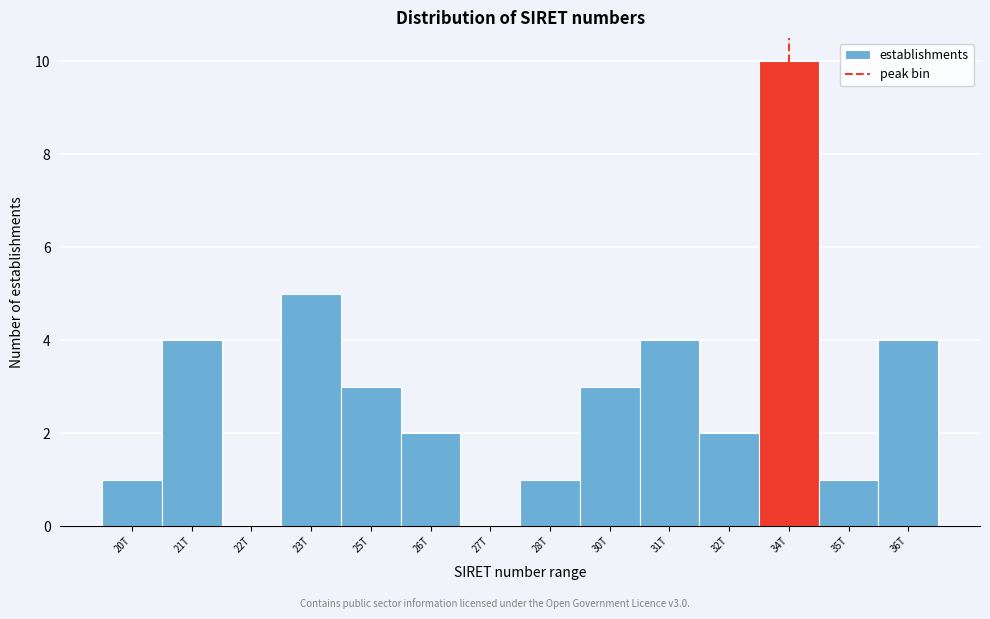

Reading left to right, extract all data points from this chart.

20T=1	21T=4	22T=0	23T=5	25T=3	26T=2	27T=0	28T=1	30T=3	31T=4	32T=2	34T=10	35T=1	36T=4